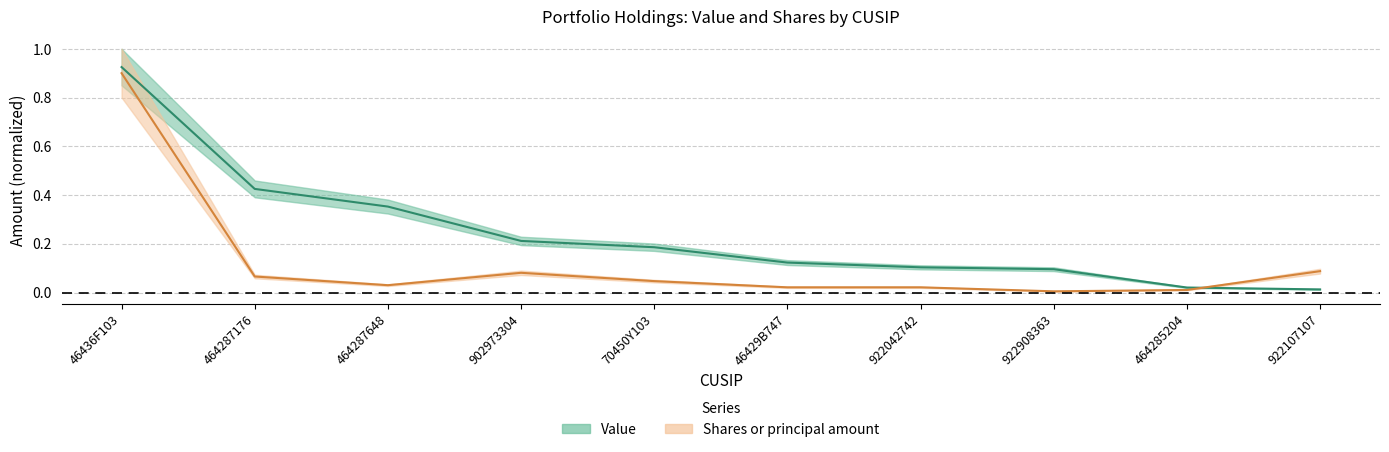

What is the sum of all Value values?

2.5